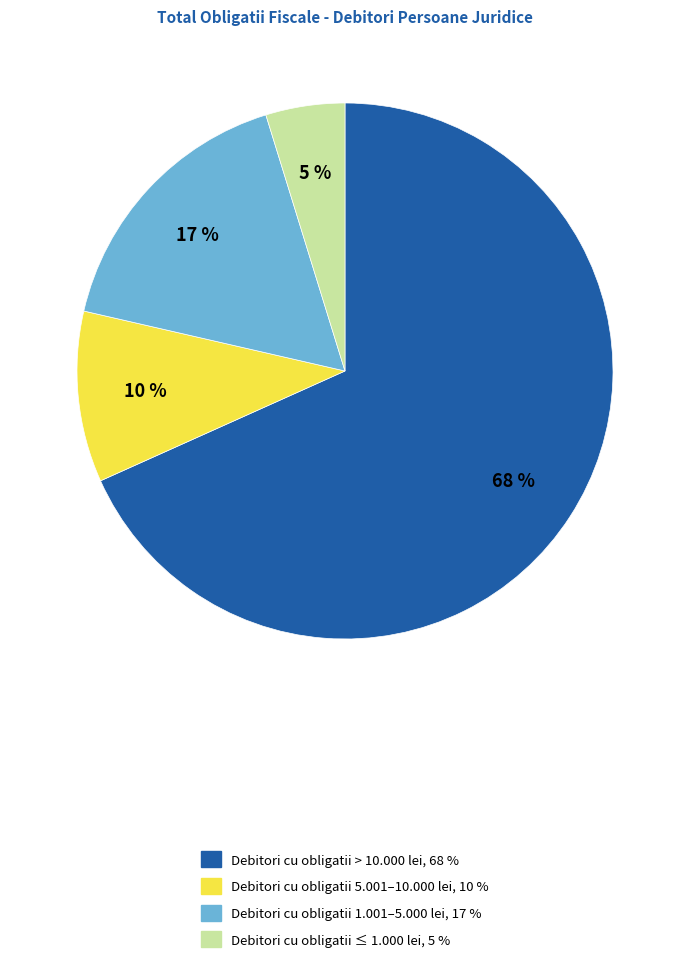

Is there any slice that represents more than half of the pie?

Yes